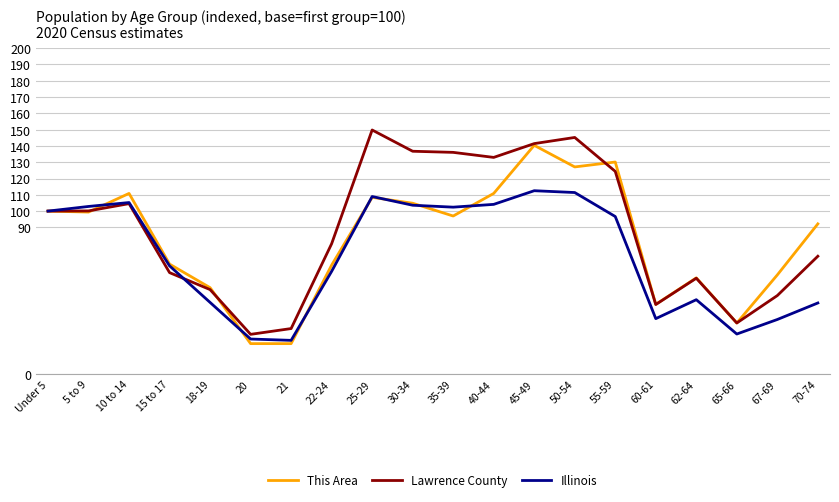

Is the value of Illinois at 25-29 greater than the value of Lawrence County at 55-59?

No